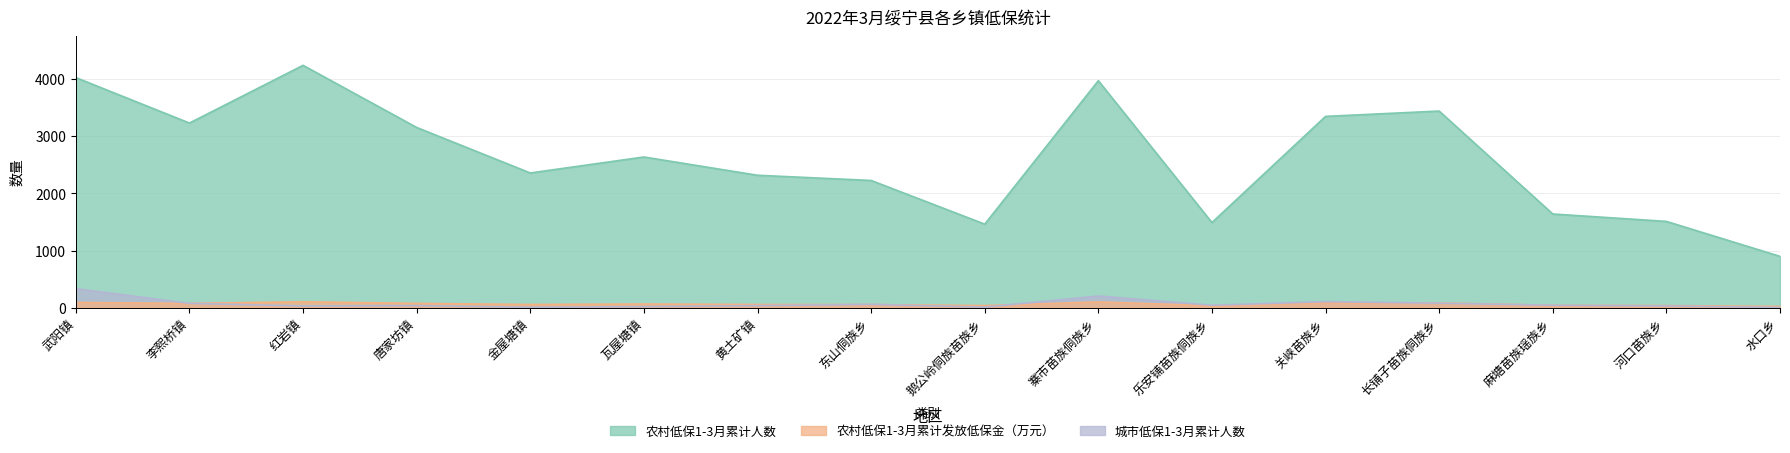

Which category has the lowest value in the 农村低保1-3月累计人数 series?

水口乡